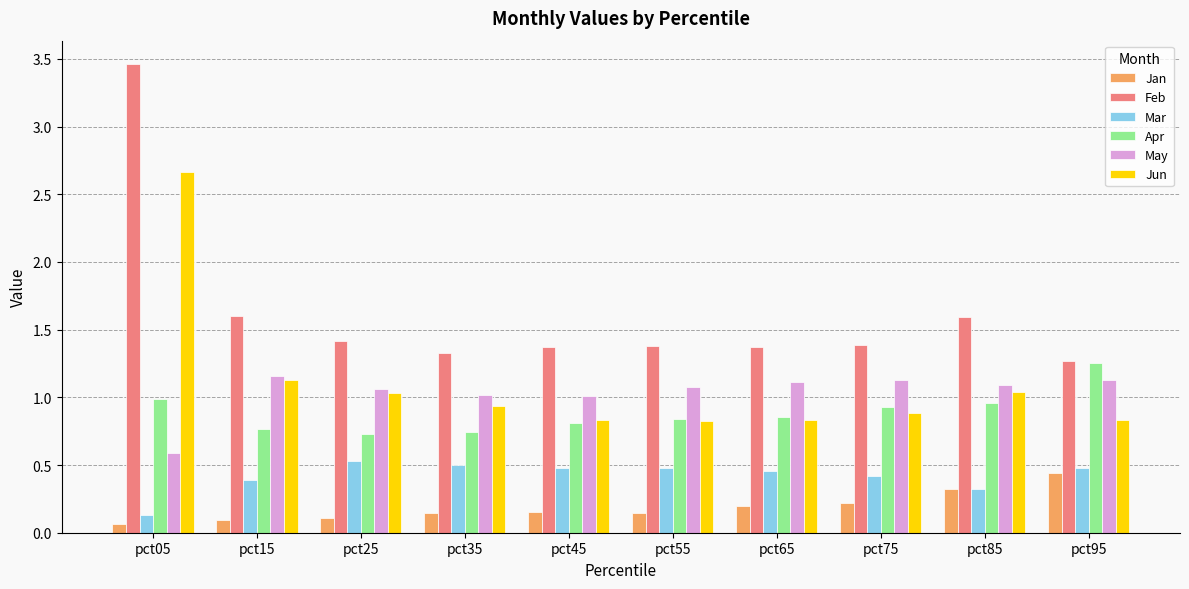

What is the sum of all Apr values?

8.9